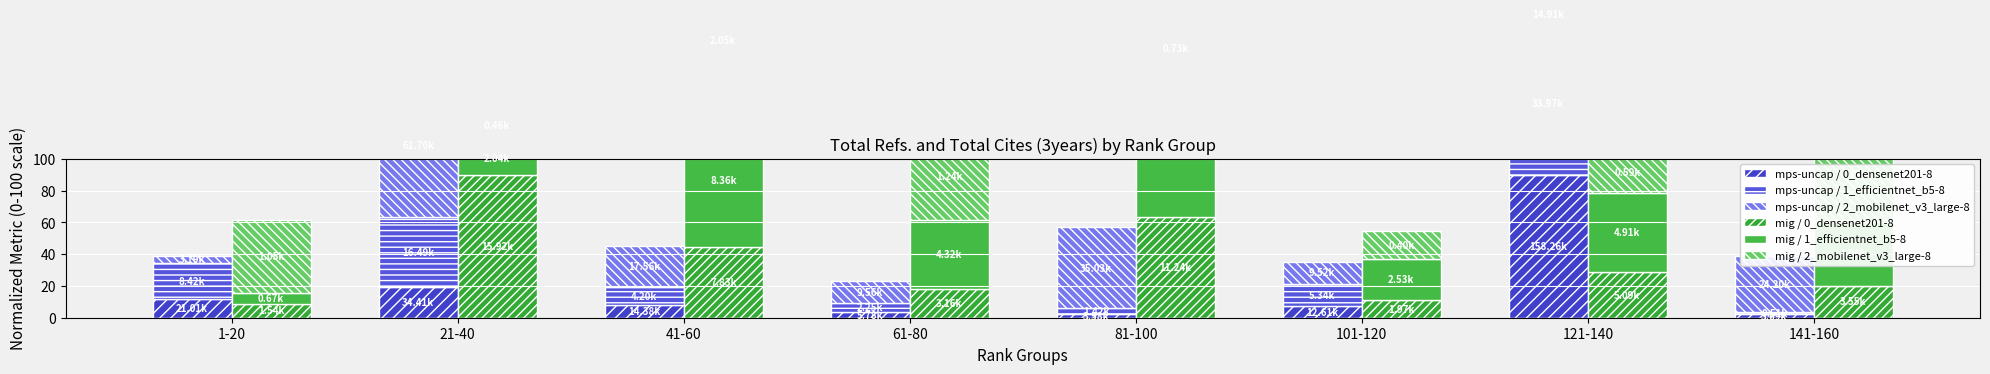

What is the difference between the highest and lowest values at 81-100?

88.0